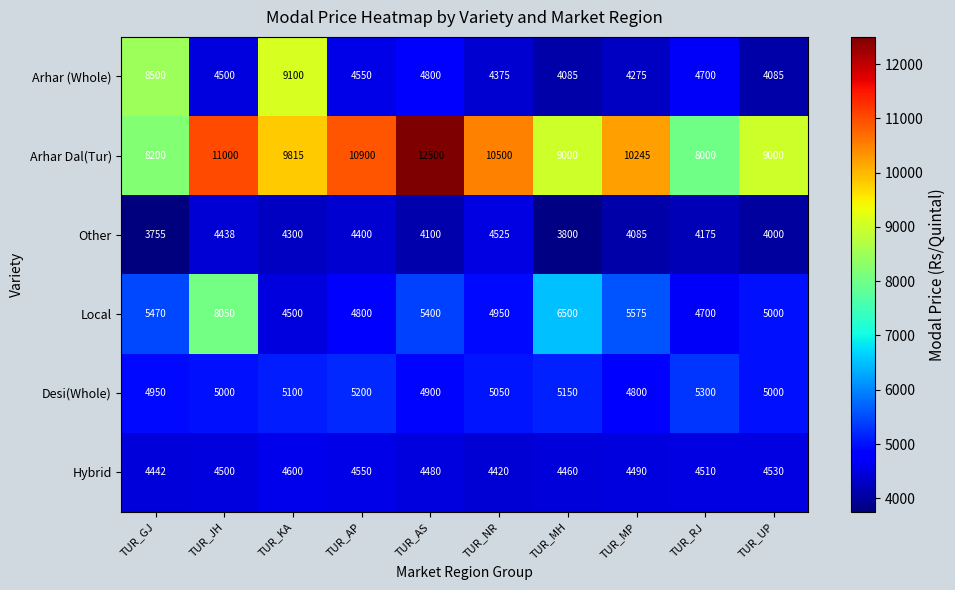

List the series in order of their peak value, lowest first.

Other, Hybrid, Desi(Whole), Local, Arhar (Whole), Arhar Dal(Tur)